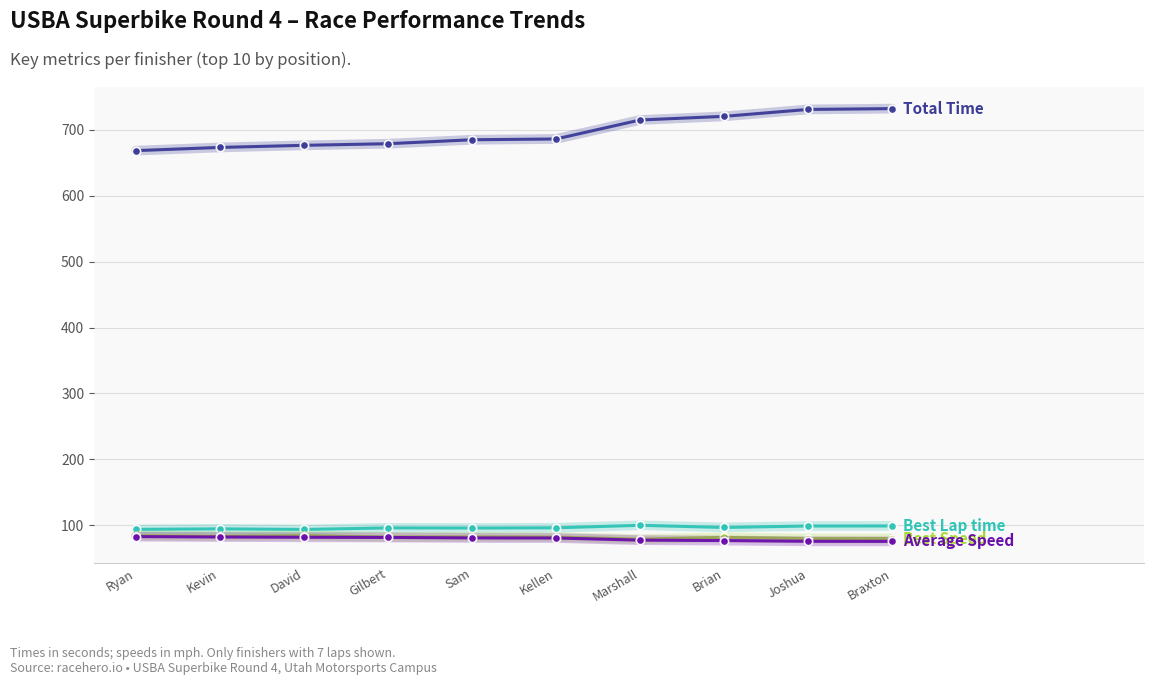

What is the label of the 2nd point from the right?

Joshua